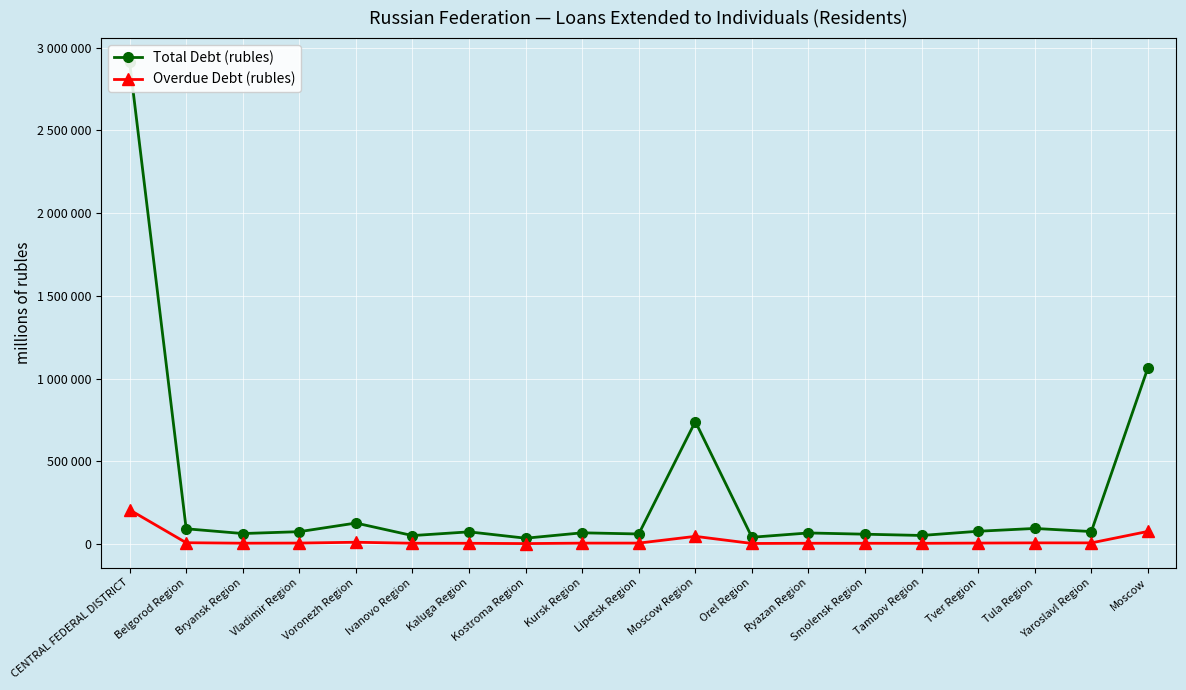

Which series has the widest spread of values?

Total Debt (rubles)